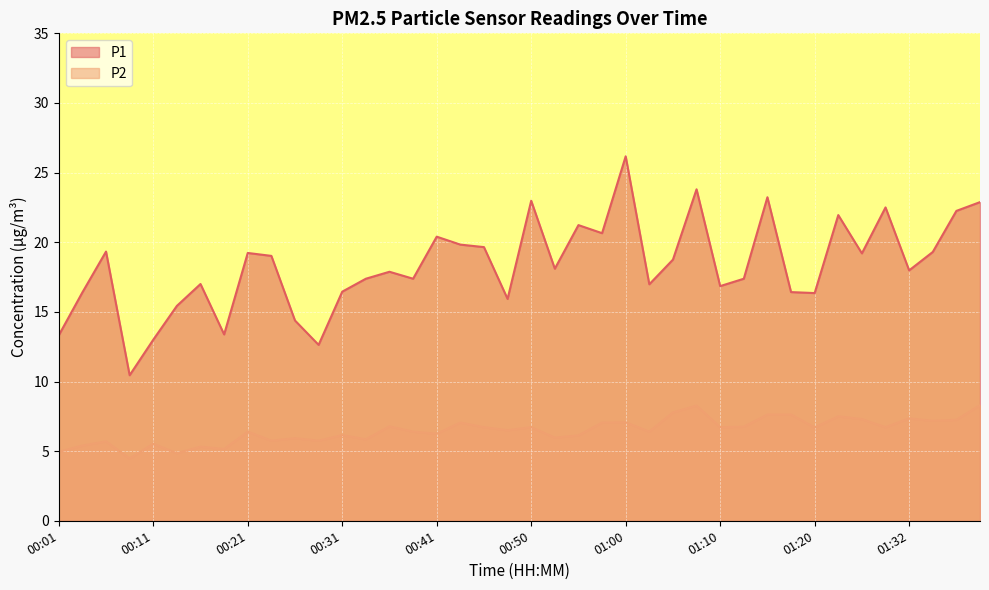

Reading right to left, what are all the values shown in this chart?

P1: 01:39=22.9	01:37=22.2	01:34=19.3	01:32=18.0	01:30=22.5	01:27=19.2	01:25=21.9	01:20=16.4	01:17=16.4	01:15=23.2	01:12=17.4	01:10=16.9	01:08=23.8	01:05=18.8	01:03=17.0	01:00=26.2	00:58=20.6	00:55=21.2	00:53=18.1	00:50=23.0	00:48=15.9	00:45=19.6	00:43=19.8	00:41=20.4	00:38=17.4	00:36=17.9	00:33=17.4	00:31=16.4	00:28=12.6	00:26=14.4	00:23=19.0	00:21=19.2	00:18=13.4	00:16=17.0	00:14=15.4	00:11=13.0	00:09=10.4	00:06=19.3	00:04=16.4	00:01=13.3
P2: 01:39=8.3	01:37=7.2	01:34=7.2	01:32=7.3	01:30=6.7	01:27=7.3	01:25=7.5	01:20=6.7	01:17=7.6	01:15=7.6	01:12=6.8	01:10=6.7	01:08=8.3	01:05=7.8	01:03=6.4	01:00=7.1	00:58=7.0	00:55=6.1	00:53=6.0	00:50=6.7	00:48=6.5	00:45=6.7	00:43=7.0	00:41=6.2	00:38=6.4	00:36=6.8	00:33=5.8	00:31=6.2	00:28=5.8	00:26=5.9	00:23=5.8	00:21=6.4	00:18=5.2	00:16=5.3	00:14=4.8	00:11=5.5	00:09=4.5	00:06=5.7	00:04=5.4	00:01=5.0